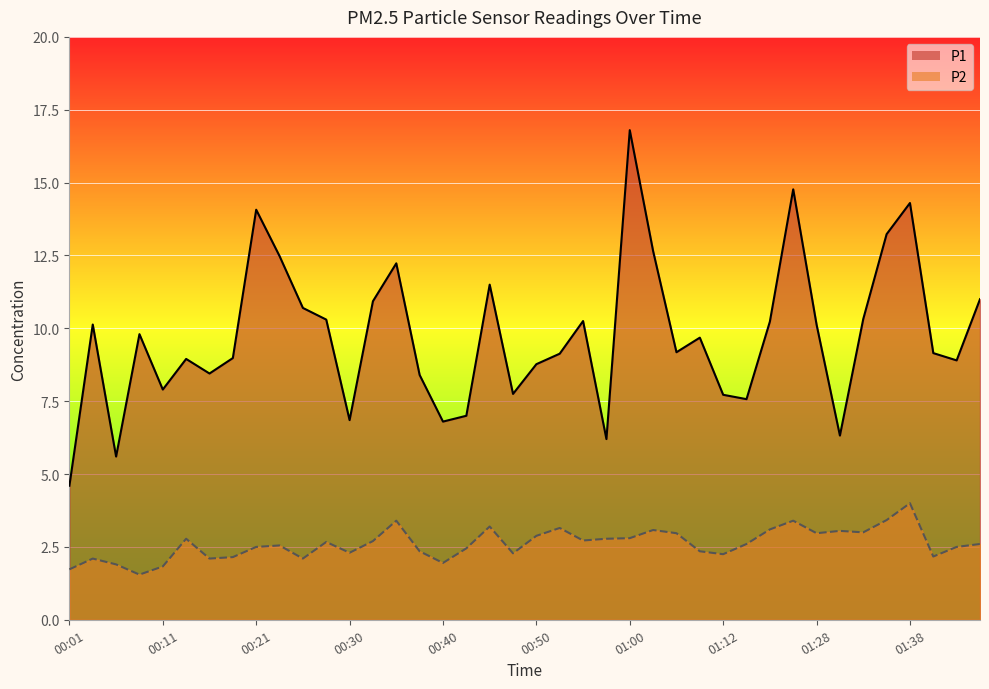

Reading left to right, transcribe all the data shown in this chart.

P1: 00:01=4.6	00:04=10.1	00:06=5.6	00:09=9.8	00:11=7.9	00:13=8.9	00:16=8.4	00:18=9.0	00:21=14.1	00:23=12.5	00:26=10.7	00:28=10.3	00:30=6.8	00:33=10.9	00:35=12.2	00:38=8.4	00:40=6.8	00:43=7.0	00:45=11.5	00:47=7.8	00:50=8.8	00:52=9.1	00:55=10.2	00:57=6.2	01:00=16.8	01:02=12.7	01:05=9.2	01:10=9.7	01:12=7.7	01:15=7.6	01:17=10.2	01:20=14.8	01:28=10.1	01:30=6.3	01:33=10.3	01:35=13.2	01:38=14.3	01:40=9.2	01:42=8.9	01:45=11.0
P2: 00:01=1.7	00:04=2.1	00:06=1.9	00:09=1.6	00:11=1.8	00:13=2.8	00:16=2.1	00:18=2.1	00:21=2.5	00:23=2.5	00:26=2.1	00:28=2.7	00:30=2.3	00:33=2.7	00:35=3.4	00:38=2.4	00:40=1.9	00:43=2.5	00:45=3.2	00:47=2.3	00:50=2.9	00:52=3.1	00:55=2.7	00:57=2.8	01:00=2.8	01:02=3.1	01:05=3.0	01:10=2.4	01:12=2.2	01:15=2.6	01:17=3.1	01:20=3.4	01:28=3.0	01:30=3.0	01:33=3.0	01:35=3.4	01:38=4.0	01:40=2.2	01:42=2.5	01:45=2.6